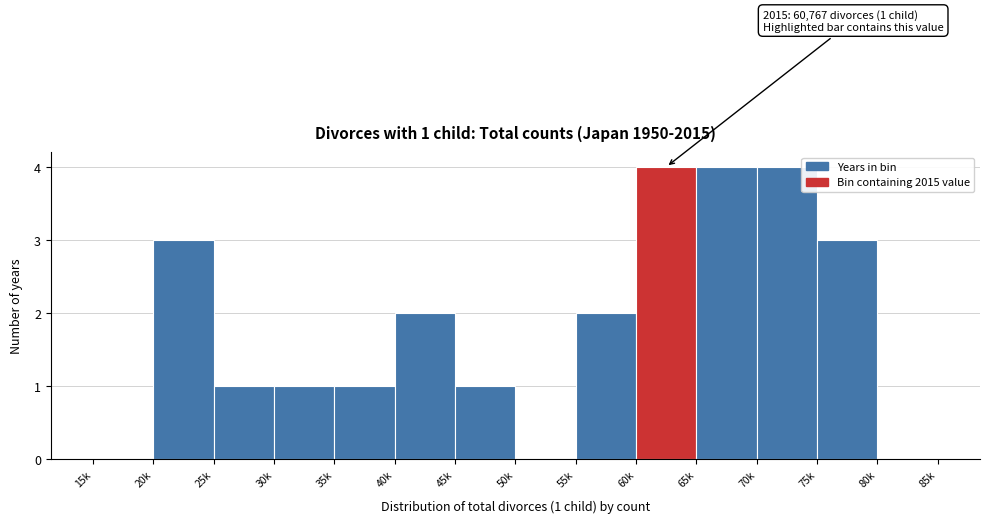

Reading right to left, list all the values displayed in this chart.

80k=0	75k=3	70k=4	65k=4	60k=4	55k=2	50k=0	45k=1	40k=2	35k=1	30k=1	25k=1	20k=3	15k=0